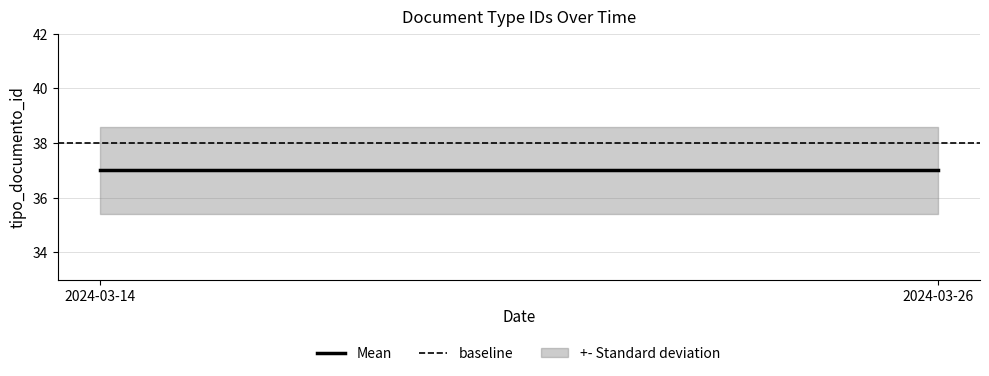

Is the value of baseline at 2024-03-26 greater than the value of Mean at 2024-03-14?

Yes